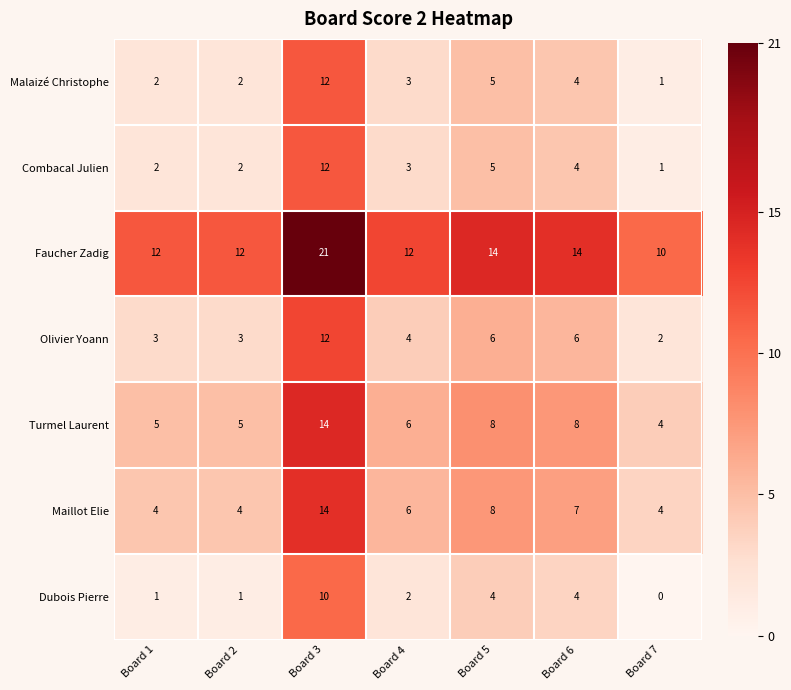

Count the Faucher Zadig values in the range 12 to 14.

5